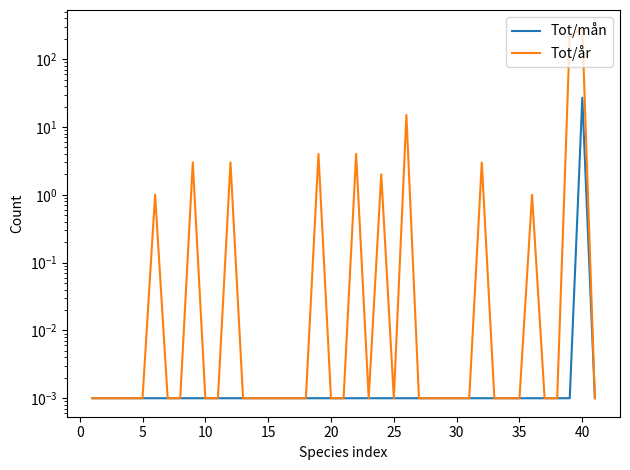

Is it true that Tot/mån equals 0.0 at 30?

False